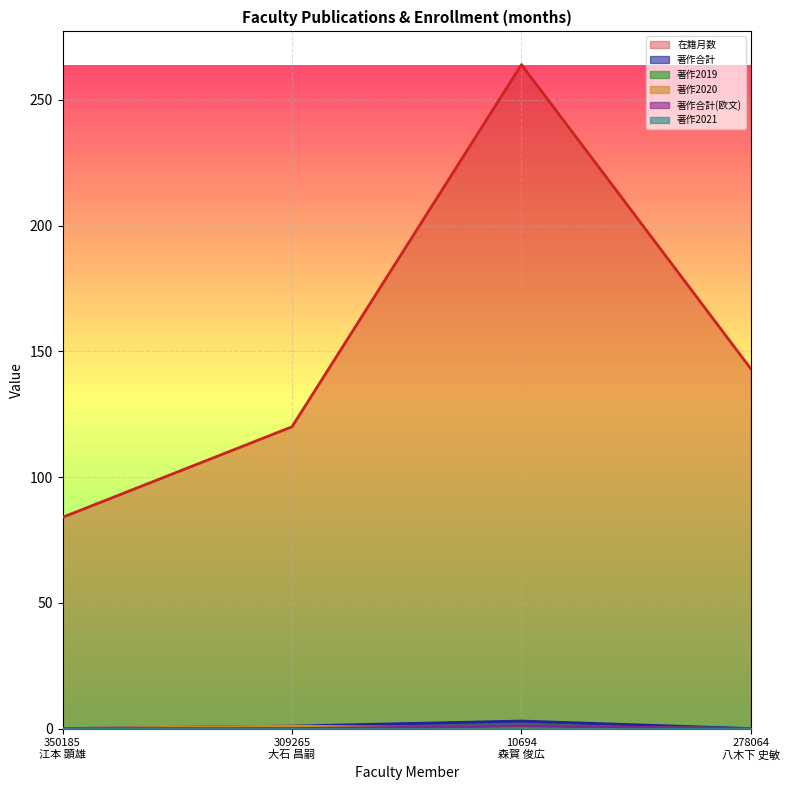

Which series has the largest range (max minus min)?

在籍月数